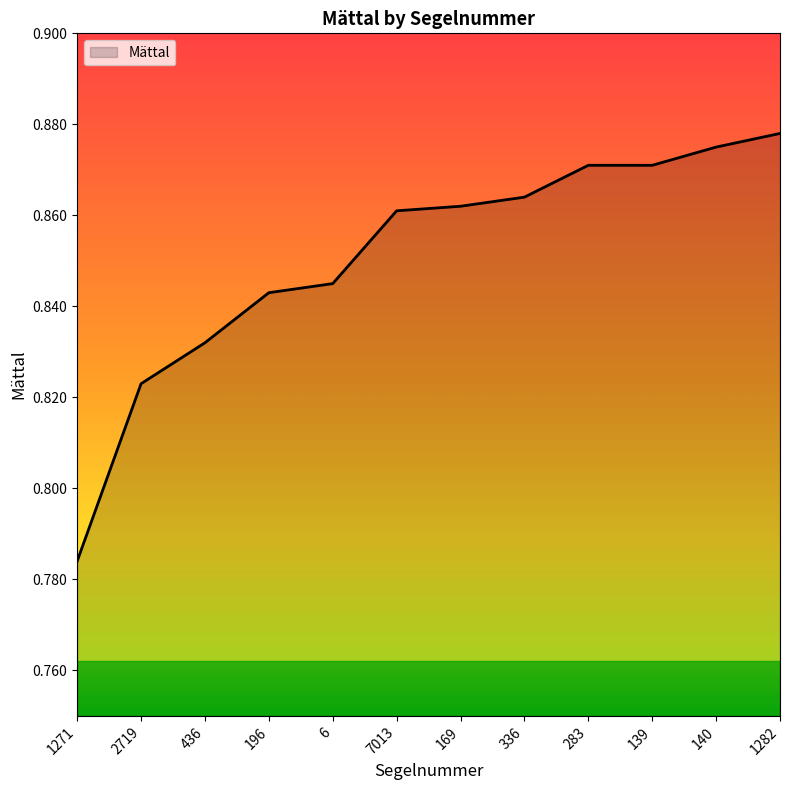

What position from the left is 1271?

1